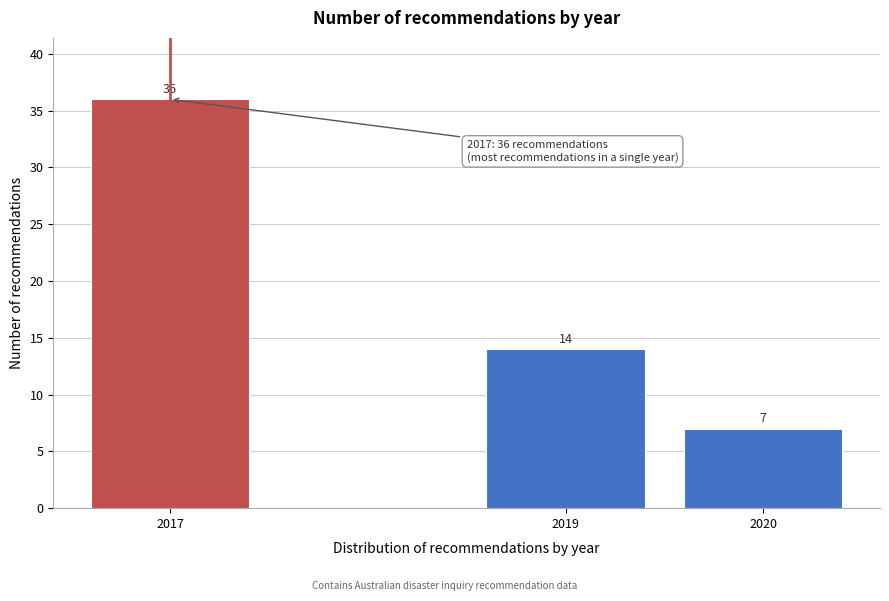

Reading left to right, what are all the values shown in this chart?

36	14	7